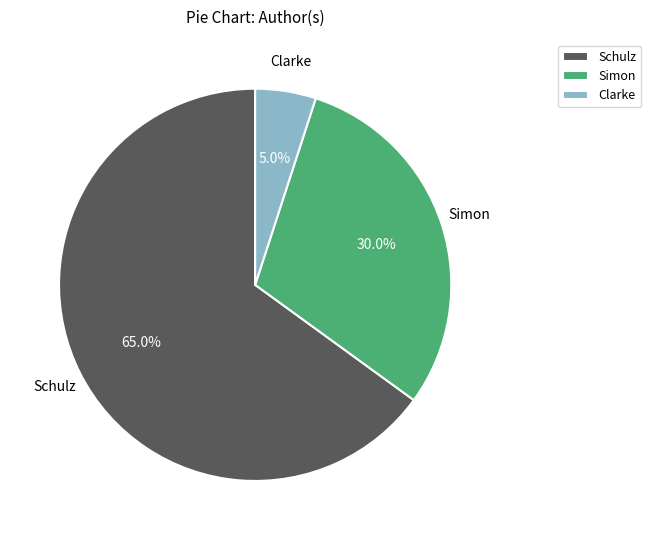

How many segments does this pie chart have?

3